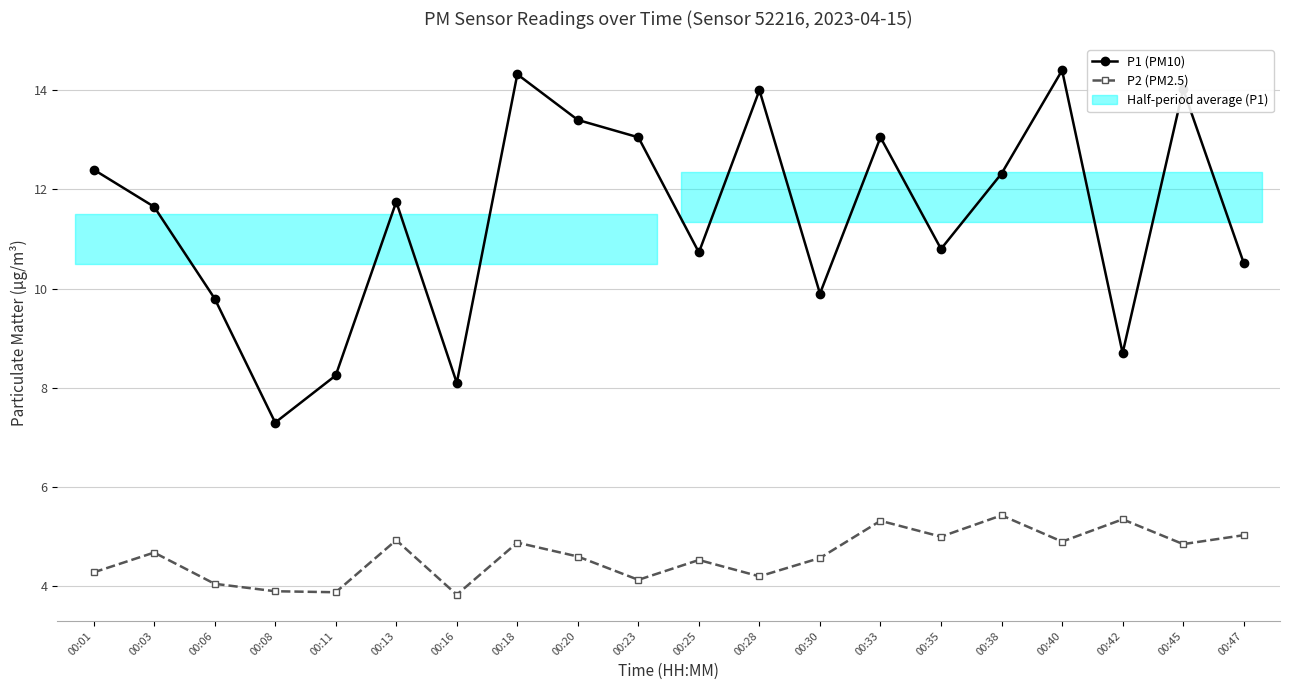

Rank the series at 00:33 from lowest to highest value.

P2 (PM2.5), P1 (PM10)